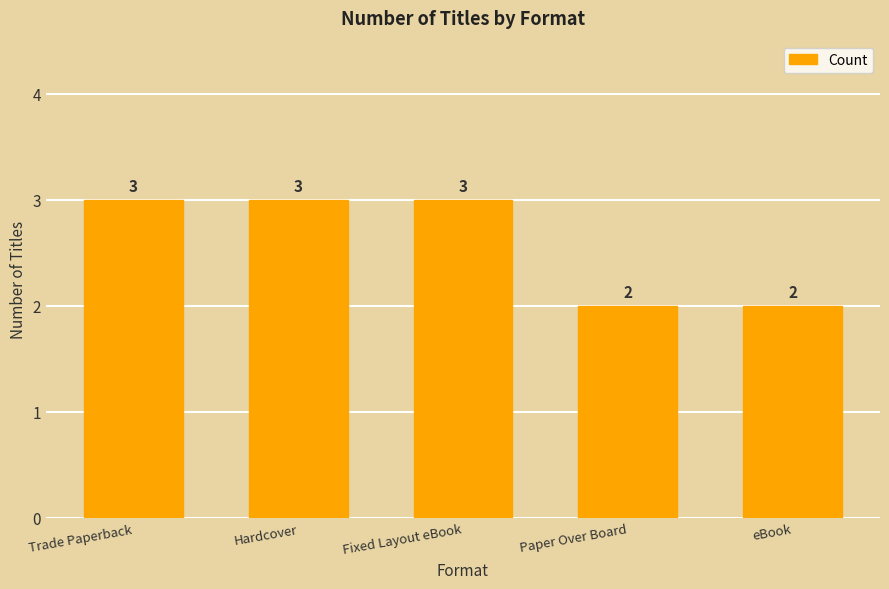

What is the sum of all values?

13